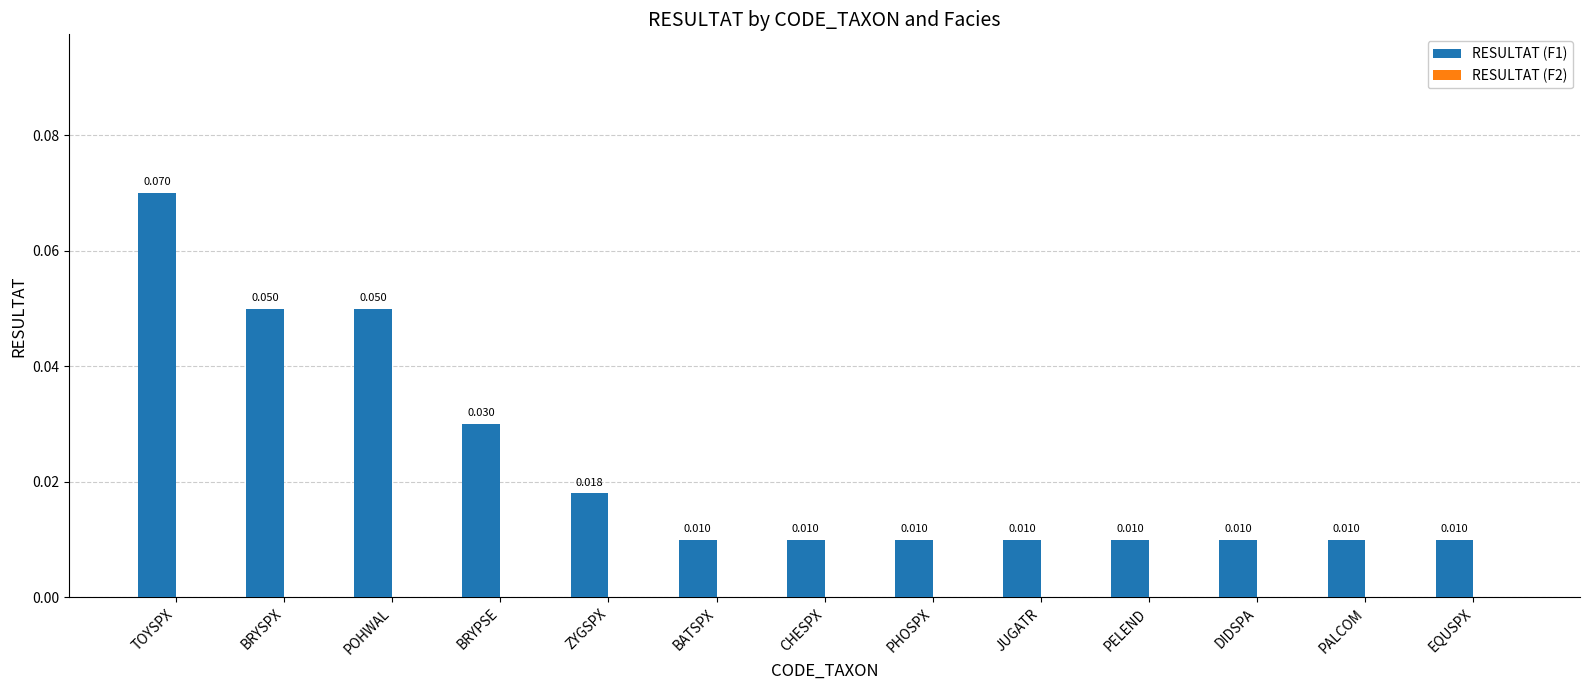

What is the label of the 10th bar from the right?

BRYPSE